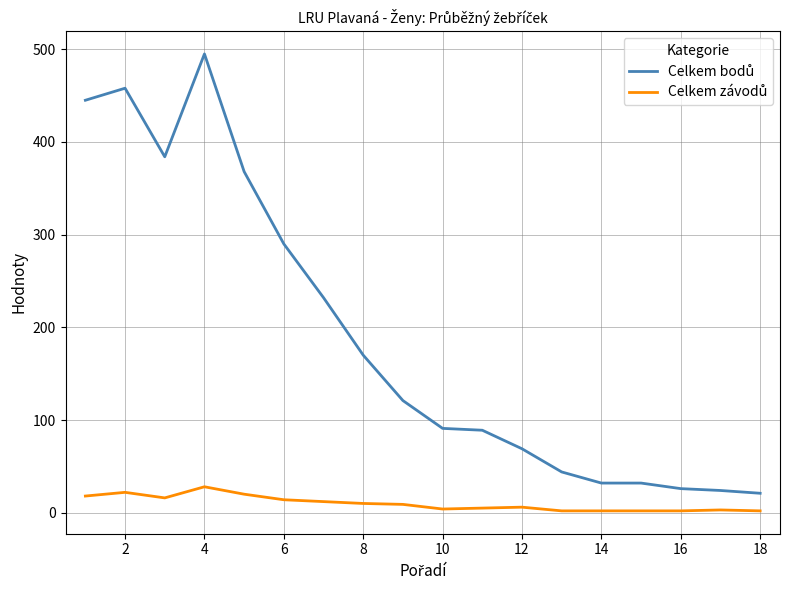

How many lines are shown in the chart?

2